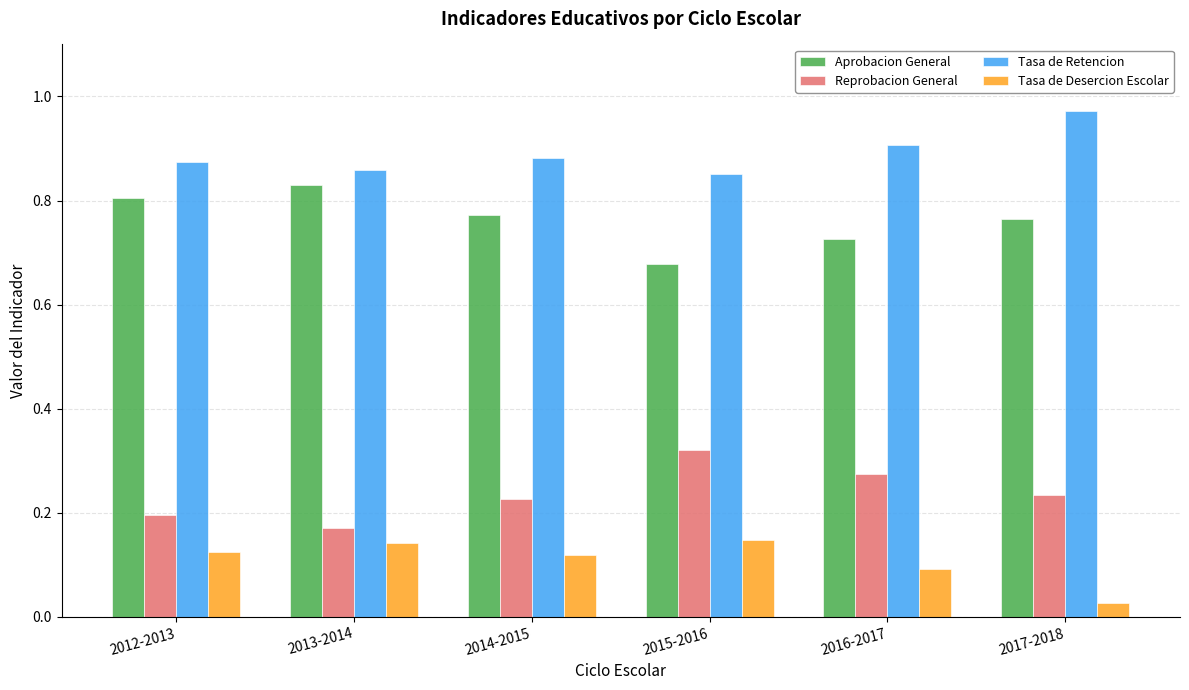

What is the sum of all Aprobacion General values?

4.6